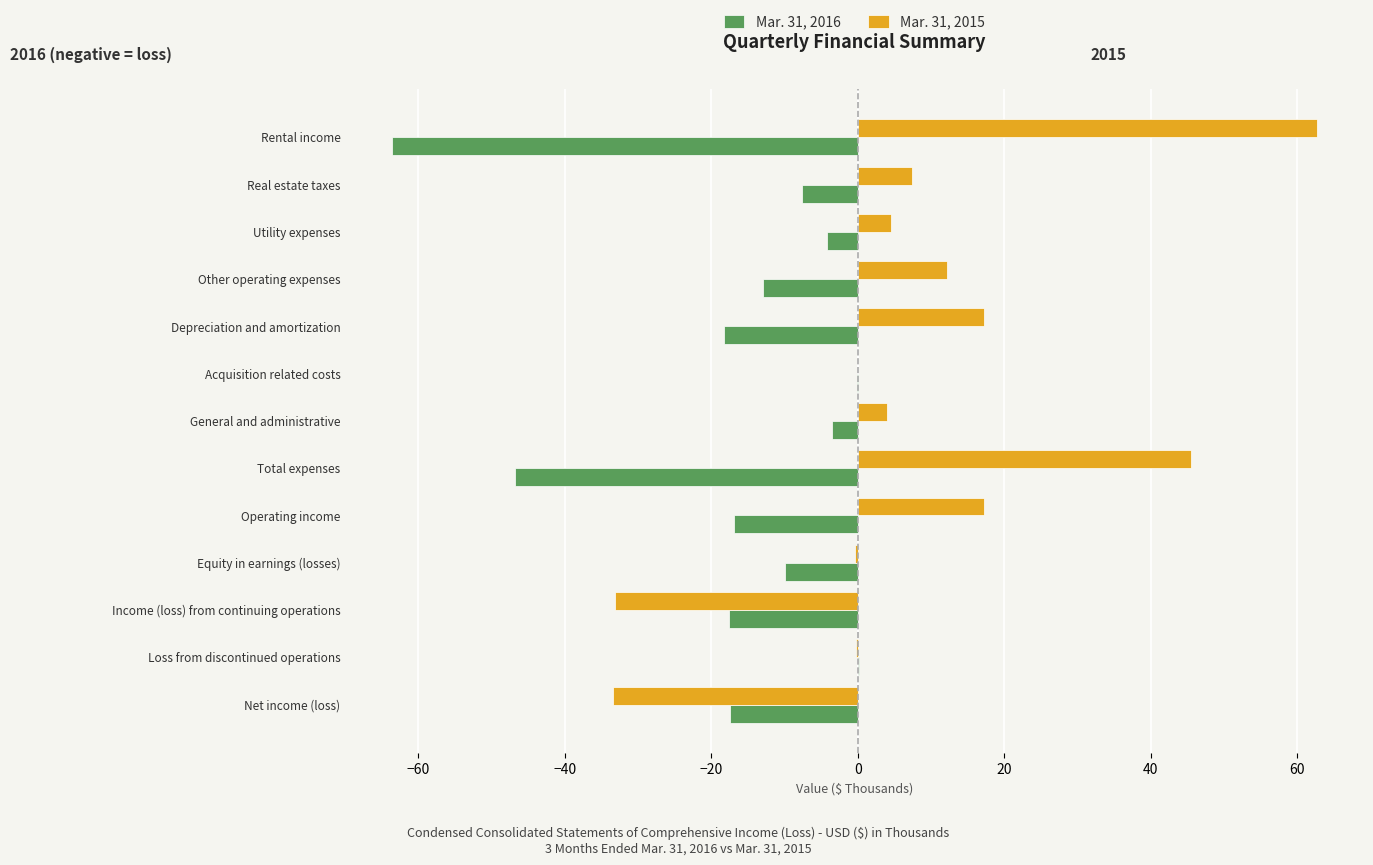

Which category has the highest value in the Mar. 31, 2015 series?

Rental income